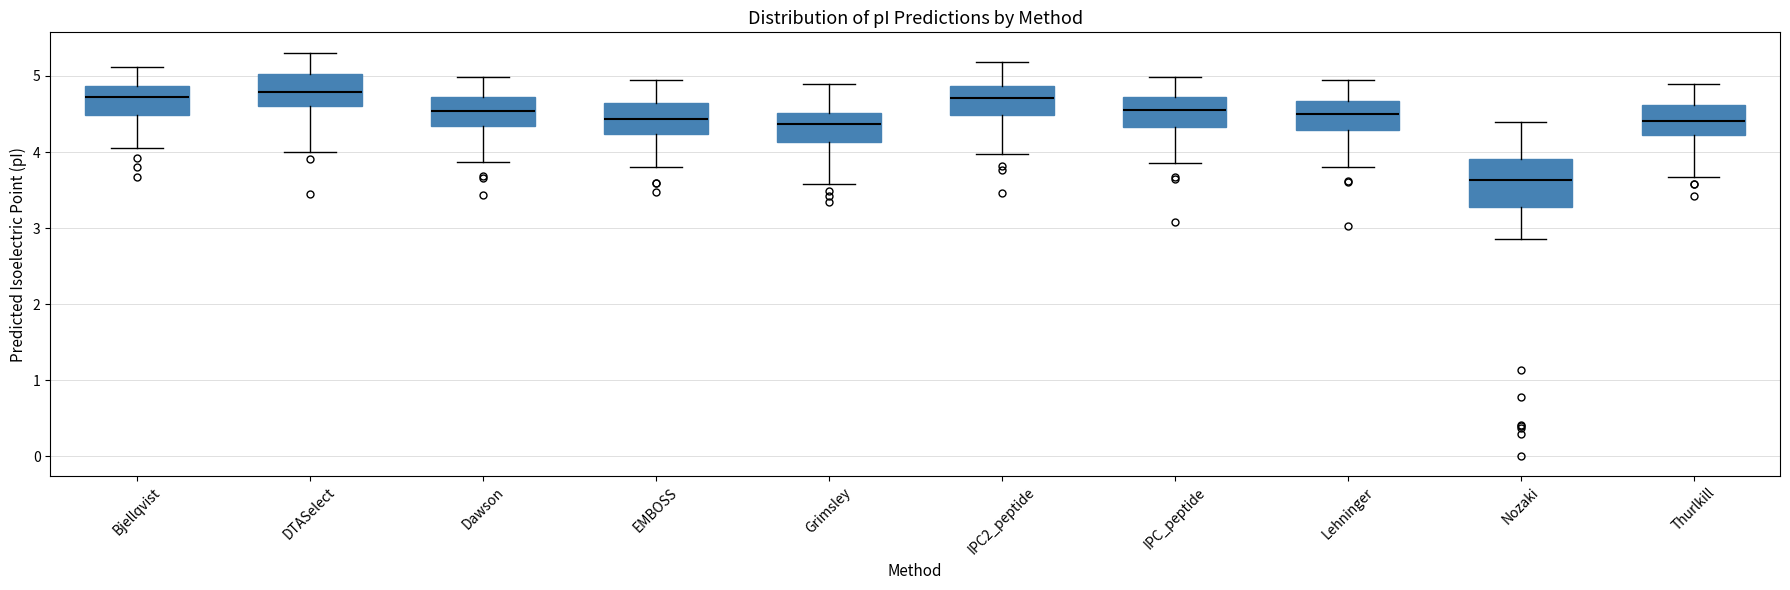

Reading left to right, transcribe this box plot: for each box, give where its median line is, the range the box spans, and where its two whiskers end, as read against the y-axis. The values are not printed on the chart, so give them approximately, as read against the axis.

Bjellqvist: median 4.7, box 4.5 to 4.9, whiskers 4.1 to 5.1
DTASelect: median 4.8, box 4.6 to 5.0, whiskers 4.0 to 5.3
Dawson: median 4.5, box 4.3 to 4.7, whiskers 3.9 to 5.0
EMBOSS: median 4.4, box 4.2 to 4.6, whiskers 3.8 to 5.0
Grimsley: median 4.4, box 4.1 to 4.5, whiskers 3.6 to 4.9
IPC2_peptide: median 4.7, box 4.5 to 4.9, whiskers 4.0 to 5.2
IPC_peptide: median 4.6, box 4.3 to 4.7, whiskers 3.9 to 5.0
Lehninger: median 4.5, box 4.3 to 4.7, whiskers 3.8 to 4.9
Nozaki: median 3.6, box 3.3 to 3.9, whiskers 2.9 to 4.4
Thurlkill: median 4.4, box 4.2 to 4.6, whiskers 3.7 to 4.9